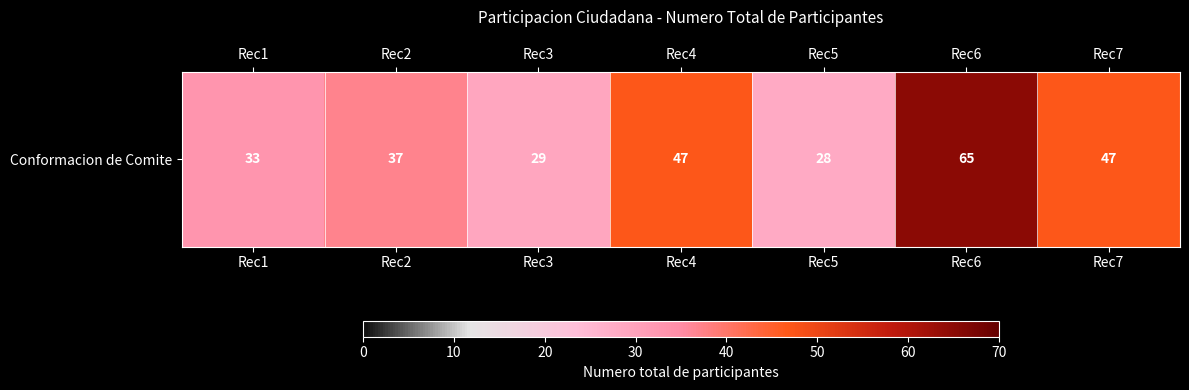

True or false: the data shows 24 at Rec2.

False